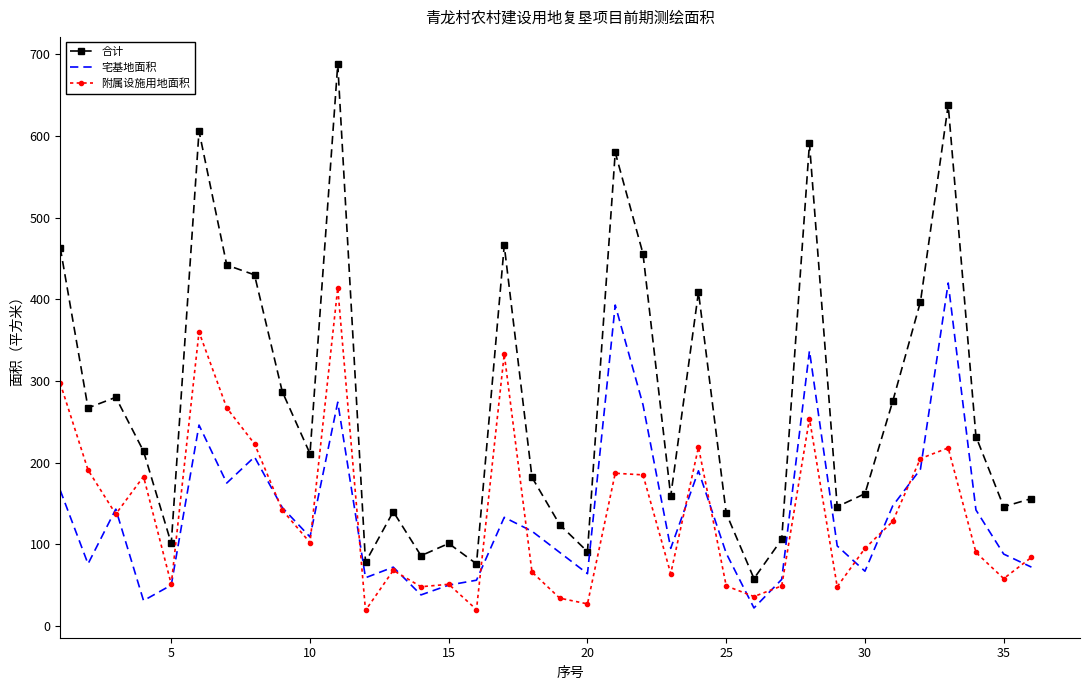

Which series has the largest total across all categories?

合计